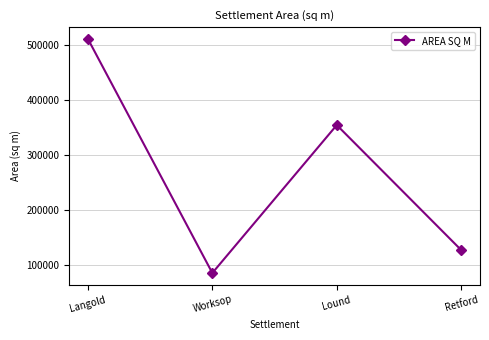

What position from the left is Langold?

1